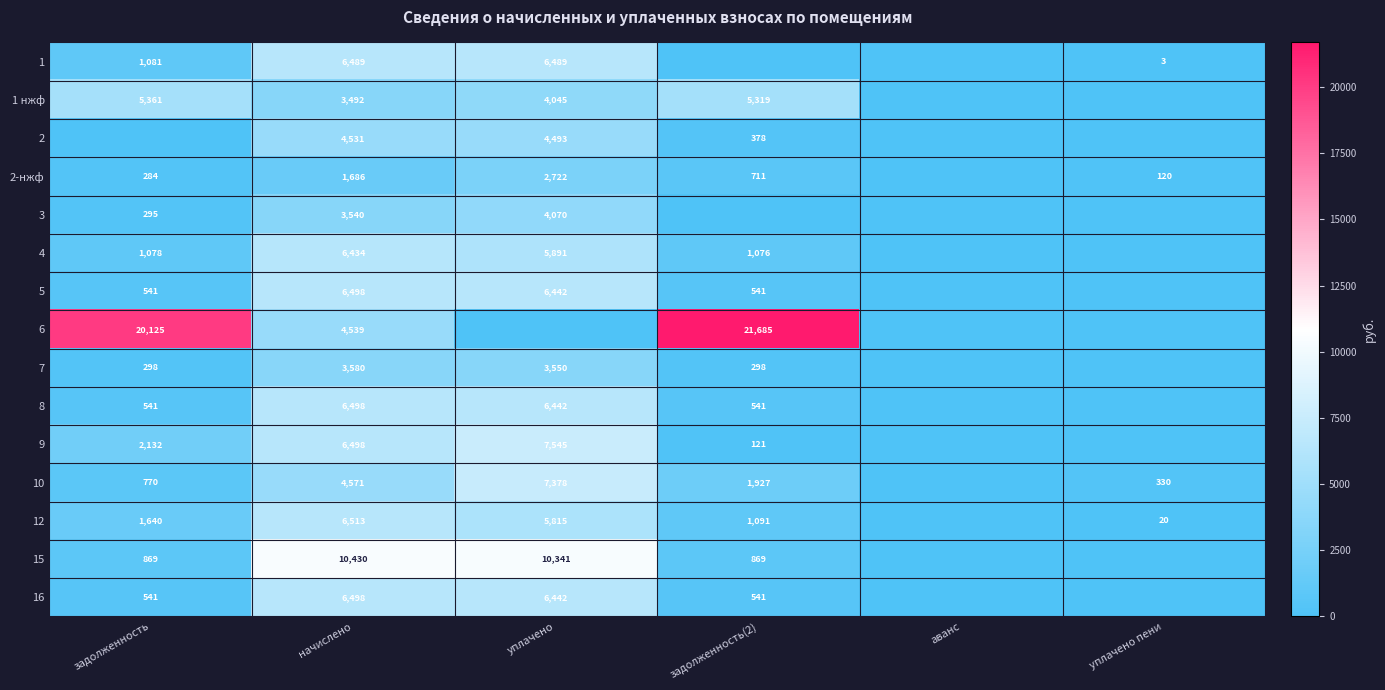

The value of 7 at начислено is 5927. True or false?

False